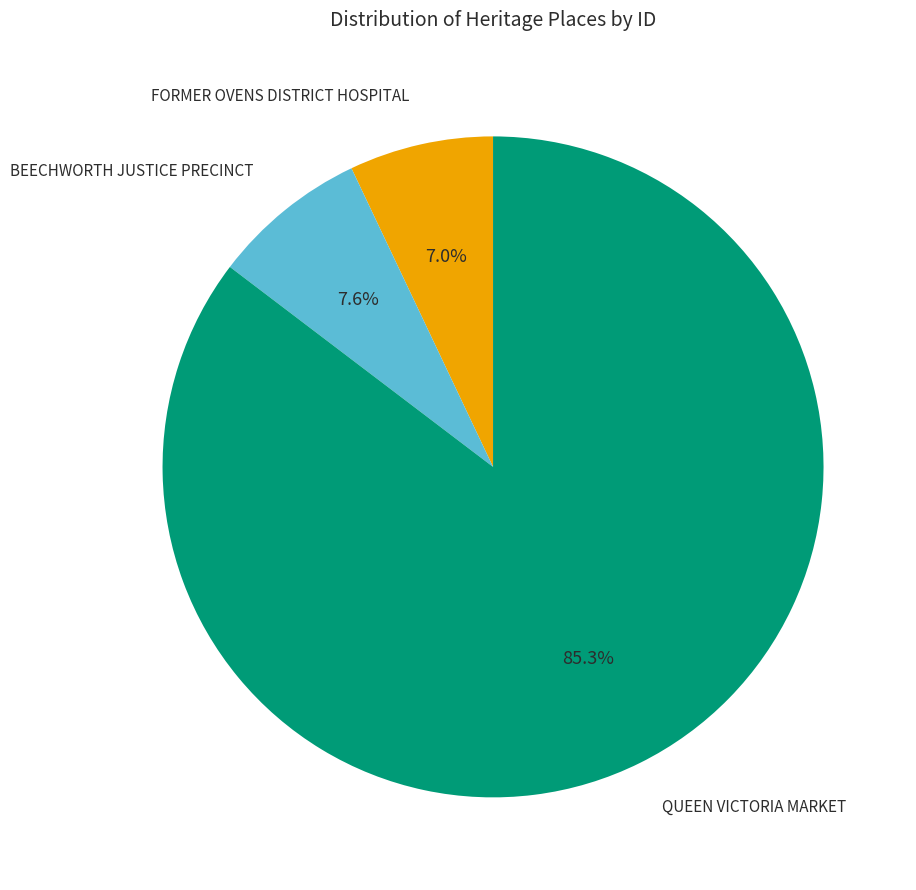

Is there any slice that represents more than half of the pie?

Yes